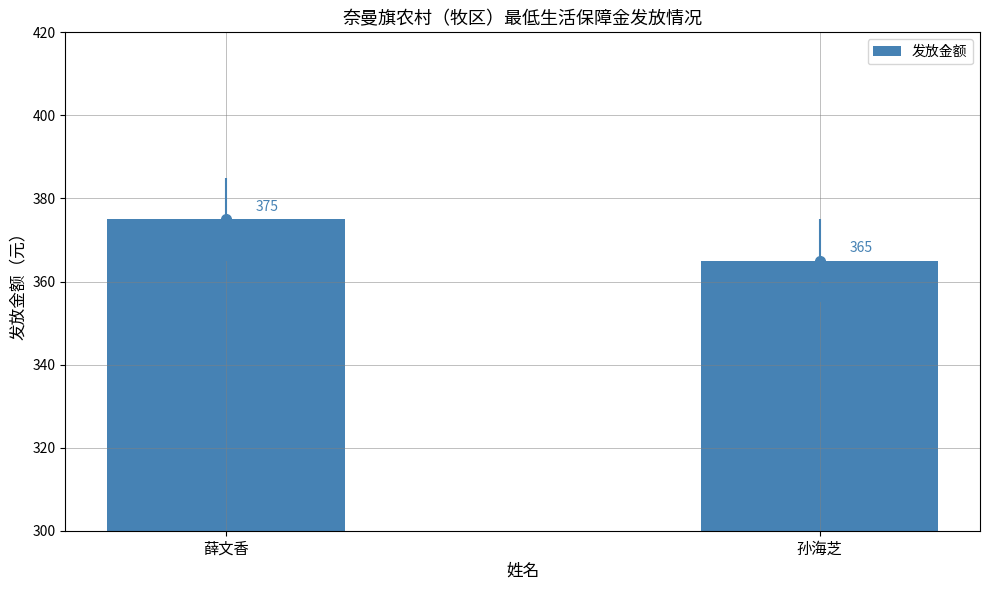

The chart shows a value of 375 at 薛文香. True or false?

True